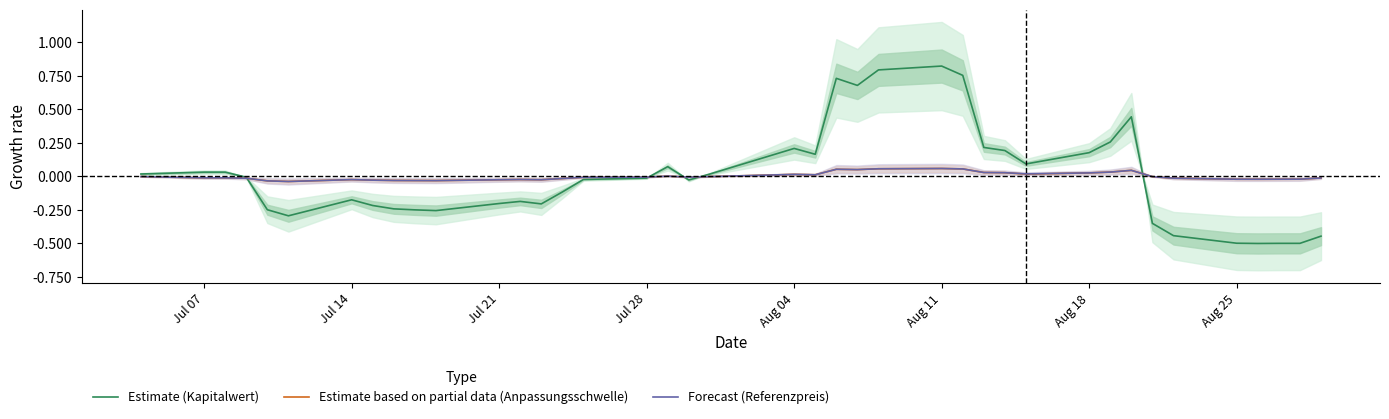

How many intersections are there between Forecast (Referenzpreis) and Estimate (Kapitalwert)?

5